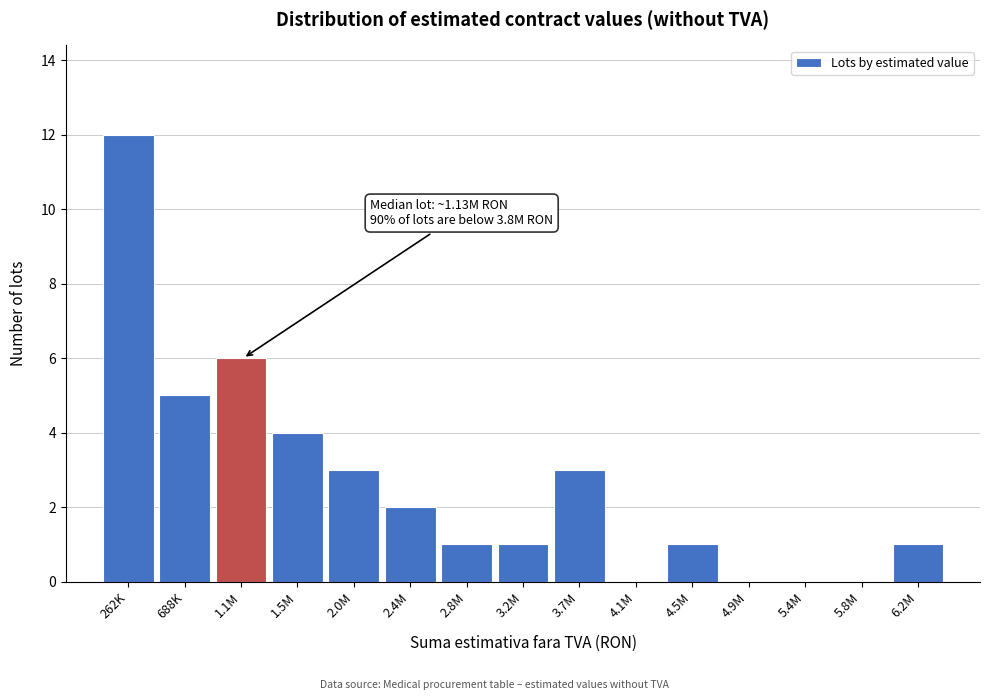

Reading left to right, extract all data points from this chart.

262K=12	688K=5	1.1M=6	1.5M=4	2.0M=3	2.4M=2	2.8M=1	3.2M=1	3.7M=3	4.1M=0	4.5M=1	4.9M=0	5.4M=0	5.8M=0	6.2M=1